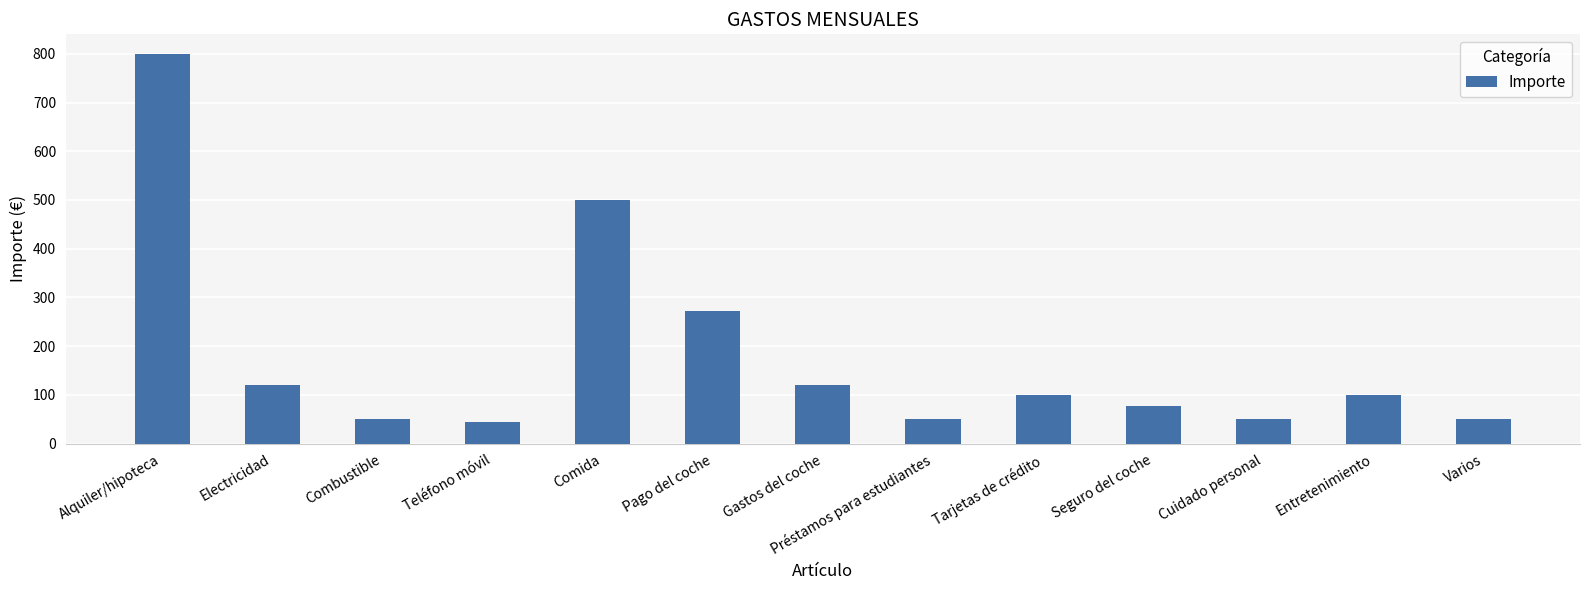

How many series are shown in this chart?

1